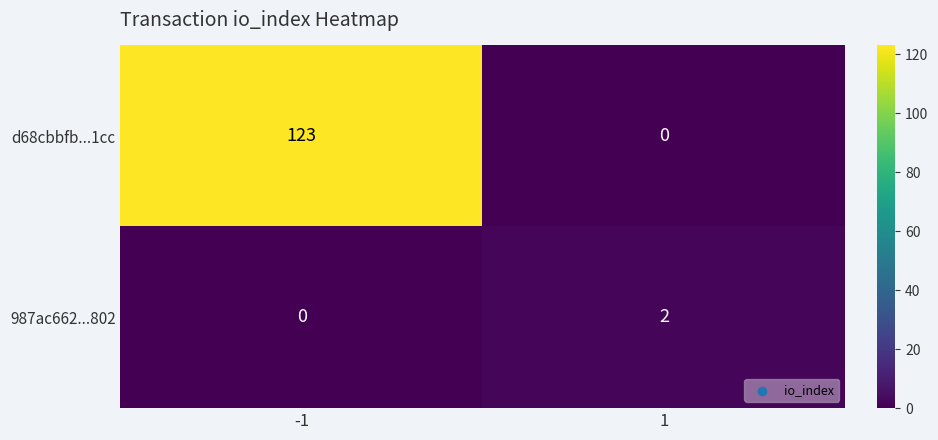

What is the difference between the highest and lowest values at 1?

2